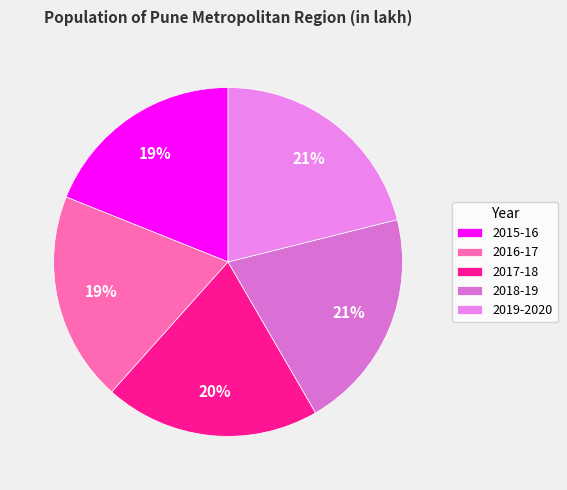

How much of the chart is everything except 2015-16?

81.1%